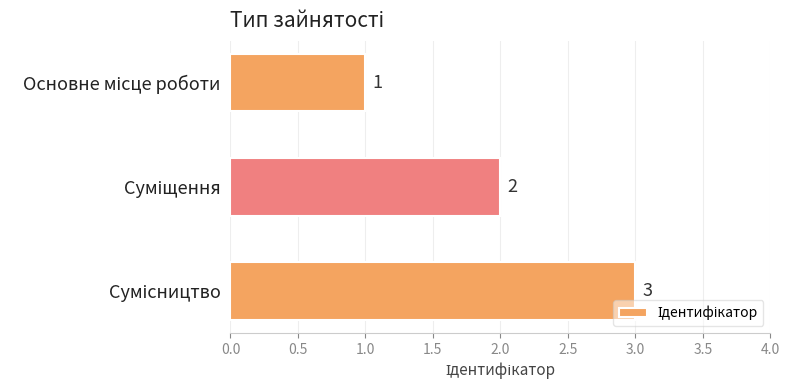

How many series are shown in this chart?

1